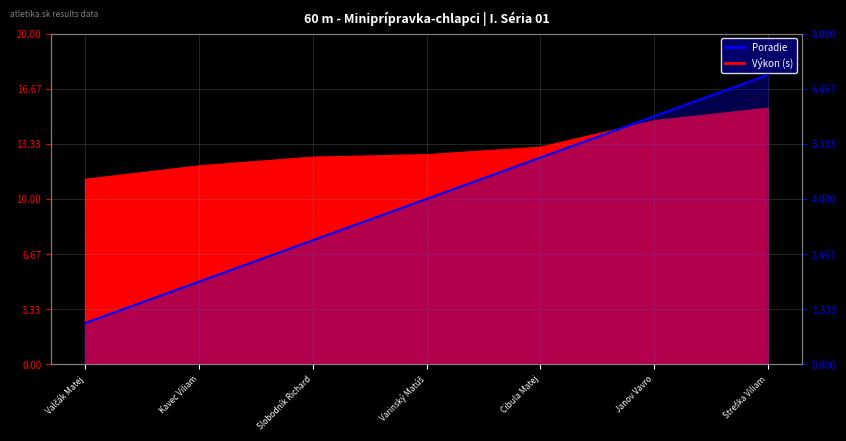

How many values exceed 4?

3